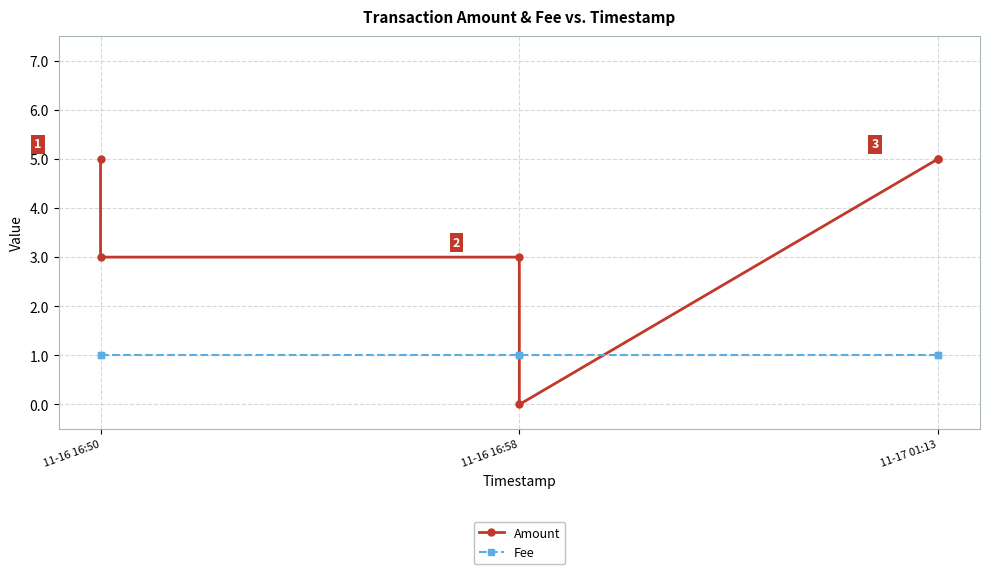

At which label is Amount closest to 2?

11-16 16:58